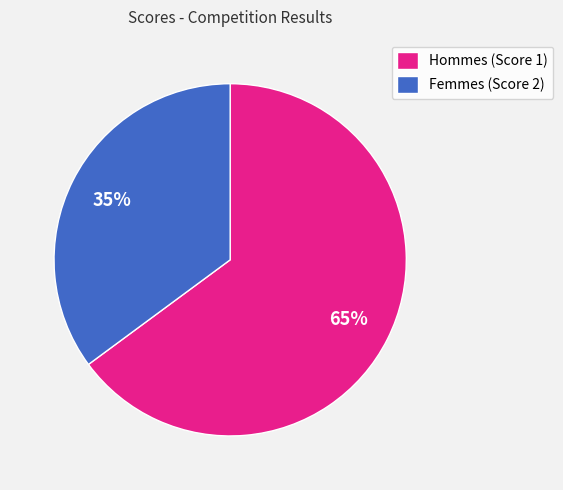

Between Femmes (Score 2) and Hommes (Score 1), which is larger?

Hommes (Score 1)